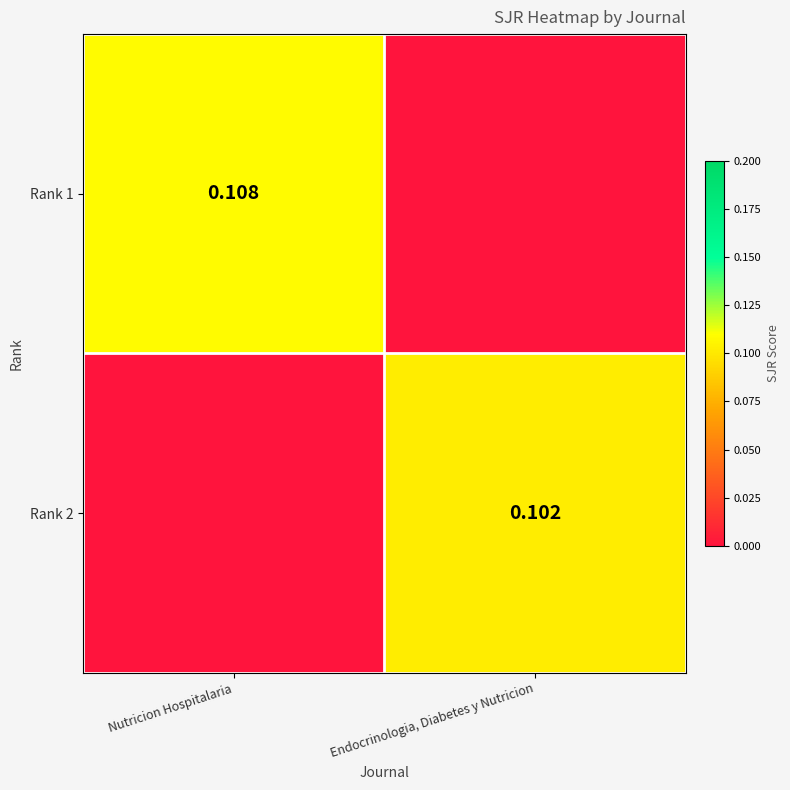

What is the total value across all series at Endocrinologia, Diabetes y Nutricion?

0.1